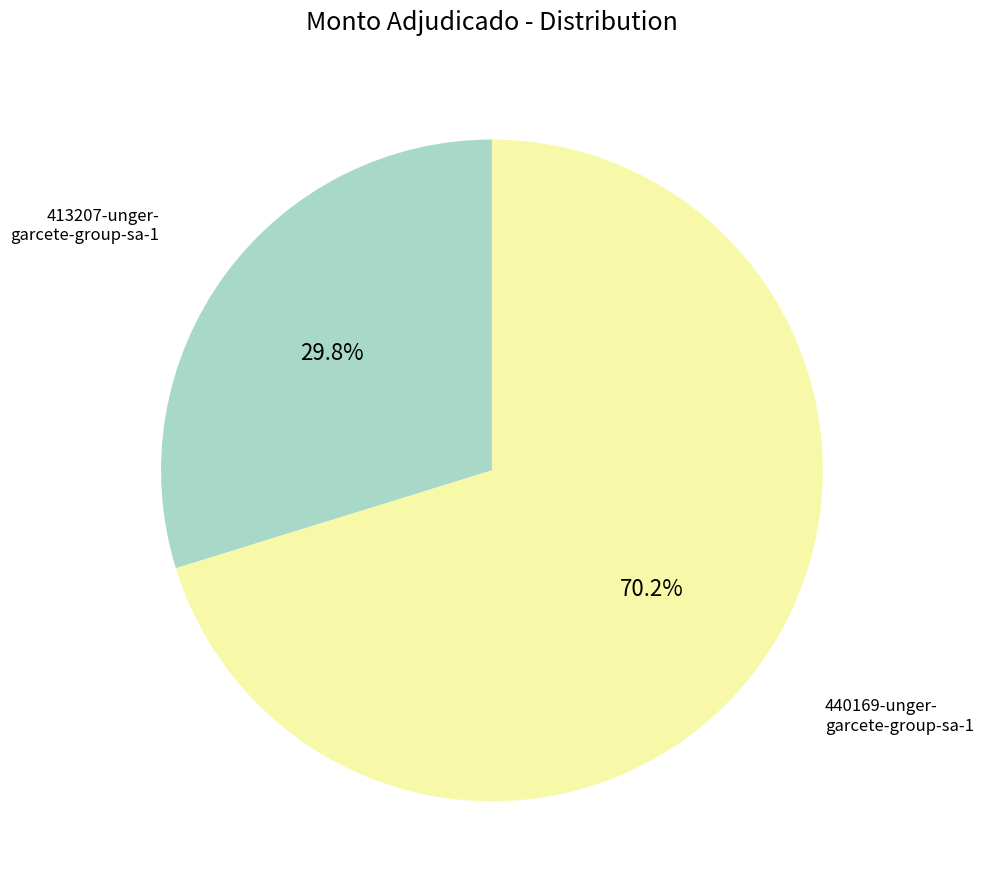

Does any single category account for the majority?

Yes